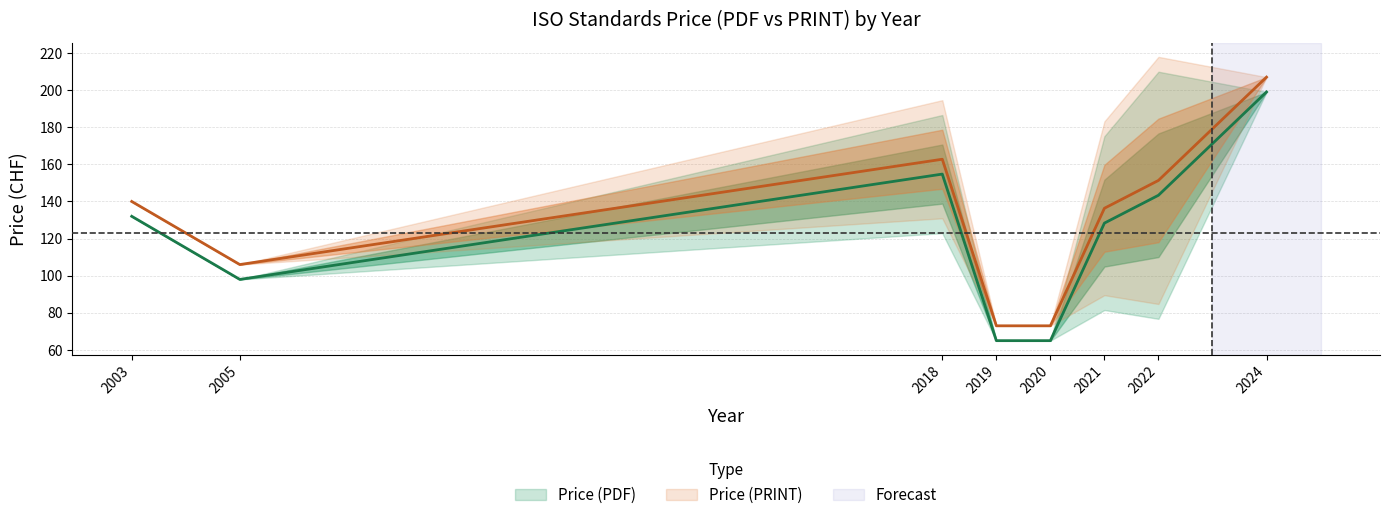

Is the value of Price (PDF) at 2003 greater than the value of Price (PRINT) at 2020?

Yes